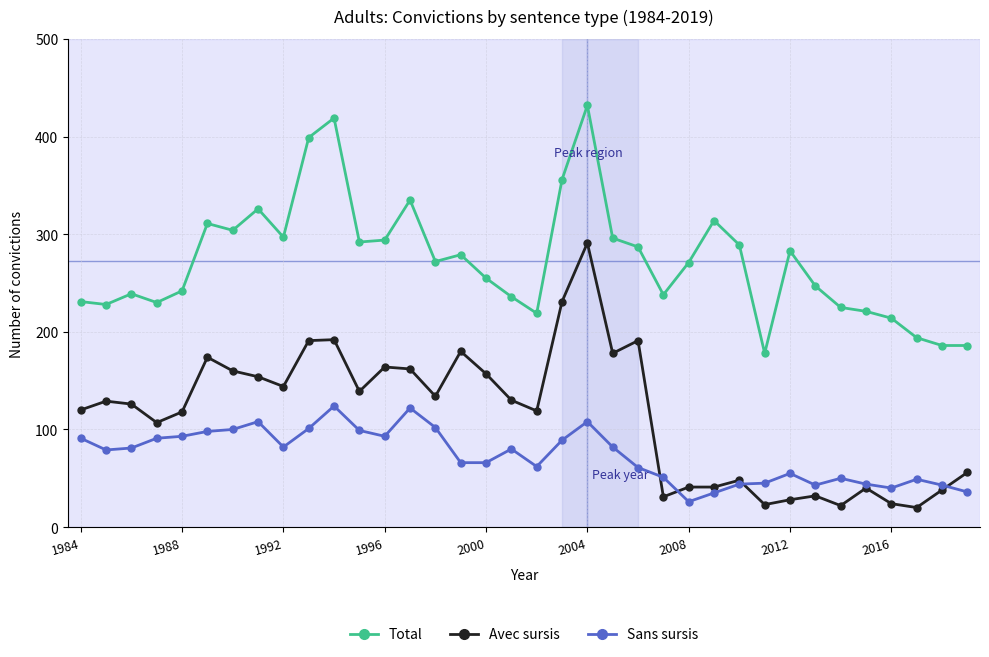

At how many categories does at least one series exceed 90?

36